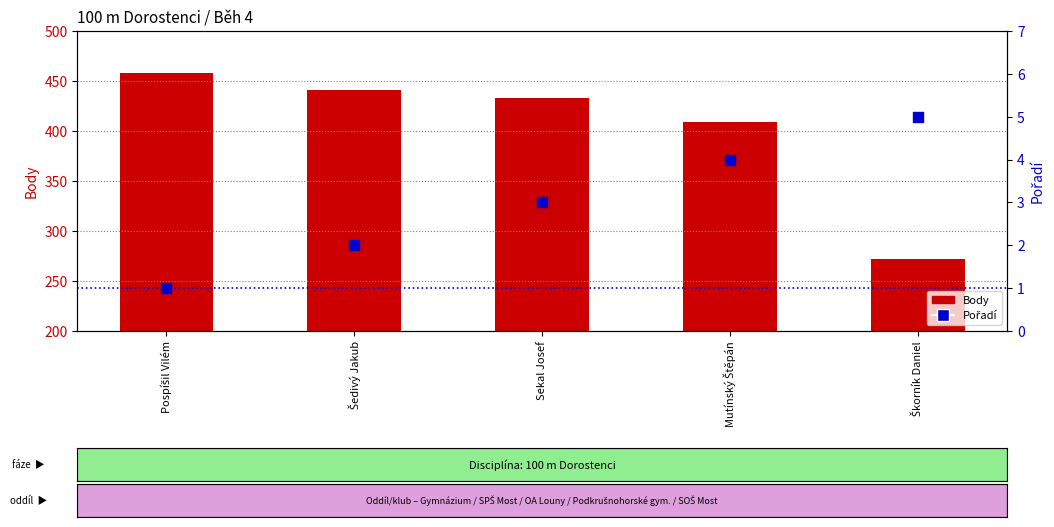

At which category is the sum across all series the highest?

Pospíšil Vilém